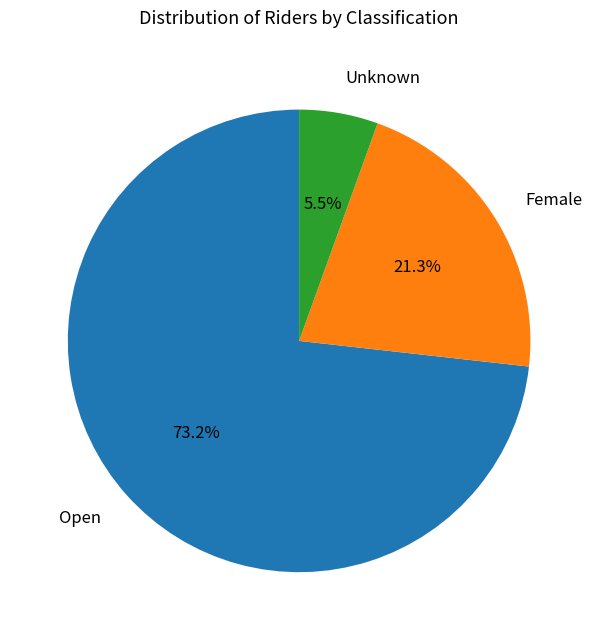

Which has a higher value, Unknown or Female?

Female